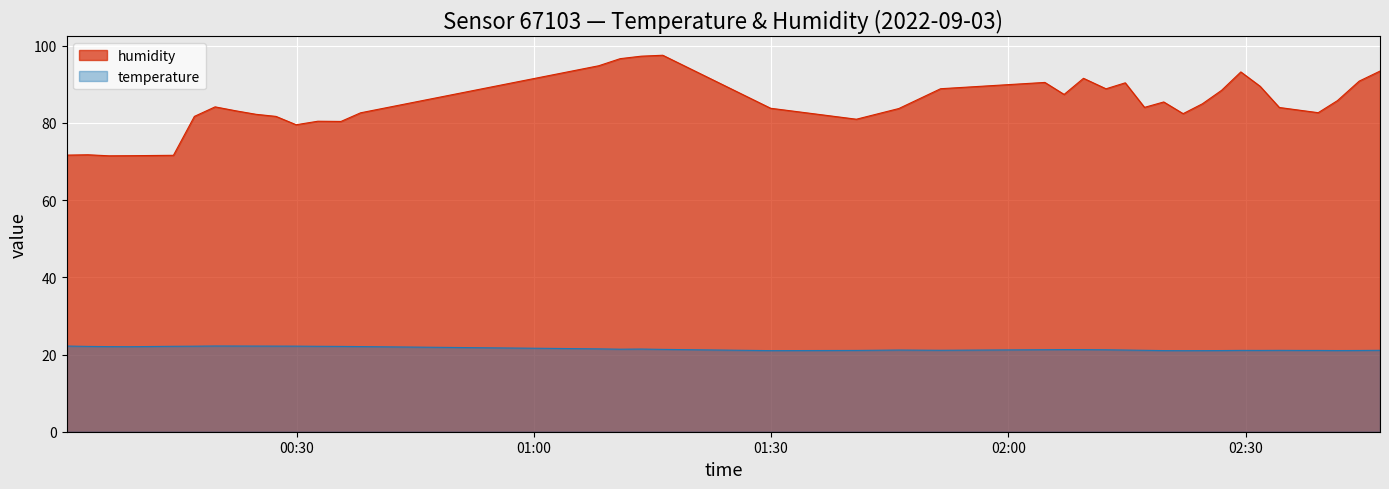

True or false: humidity has more than 2 points higher than both neighbors.

True